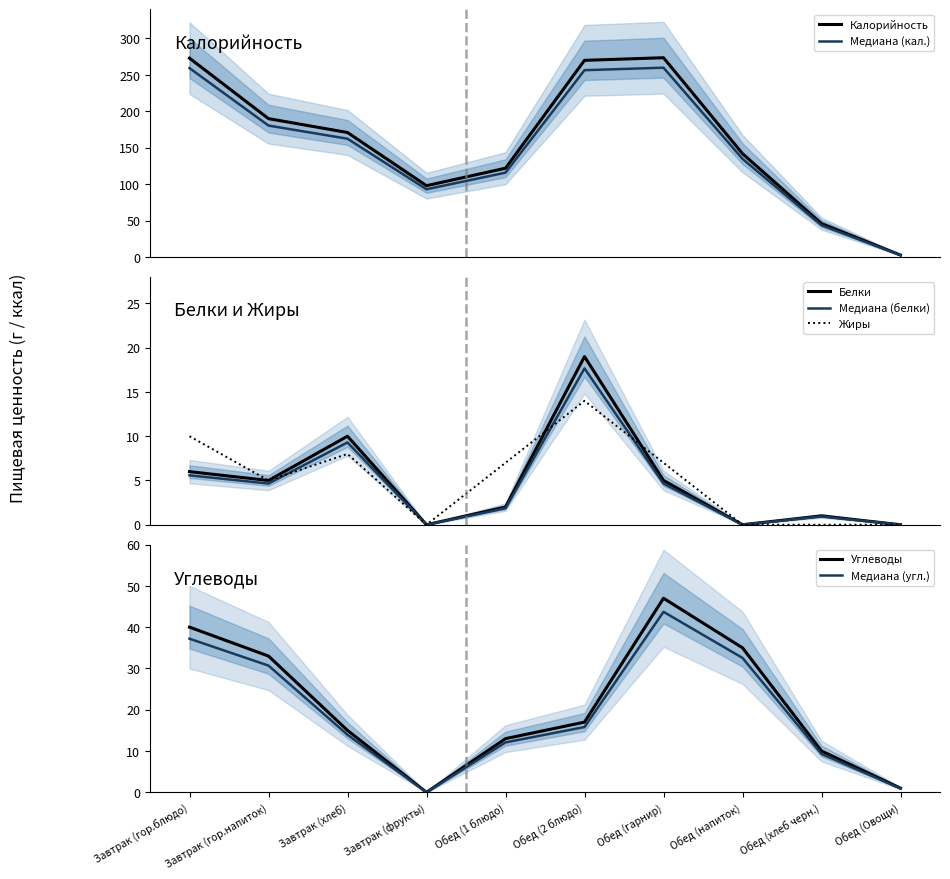

What is the highest value of the Жиры series?

14.0